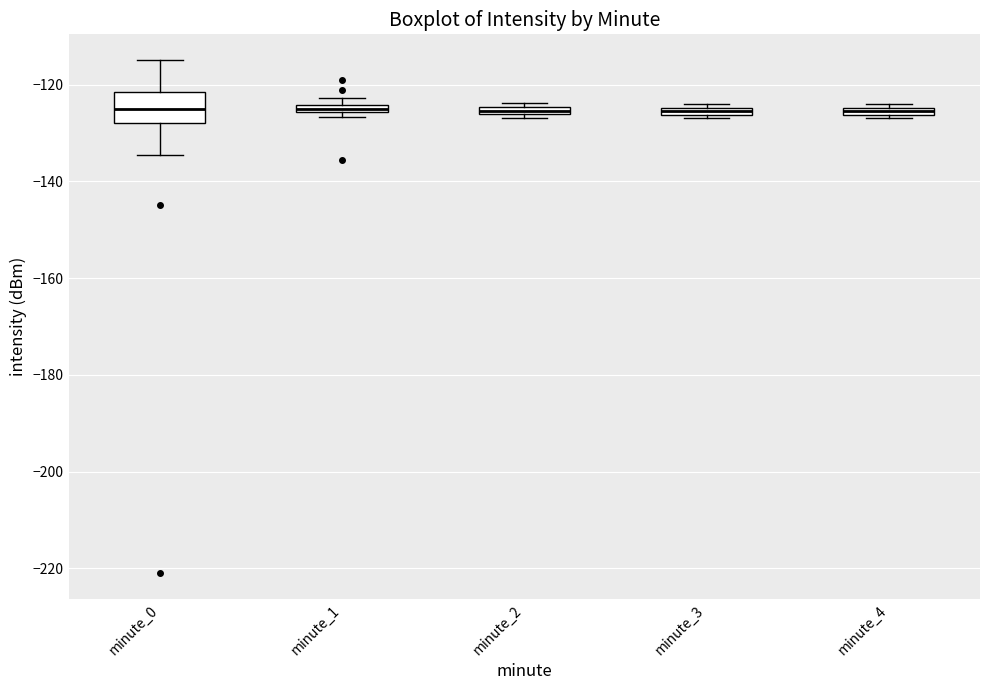

Where is the upper edge of the box for minute_4 on the y-axis? The values are not printed on the chart, so give them approximately, as read against the axis.

-124